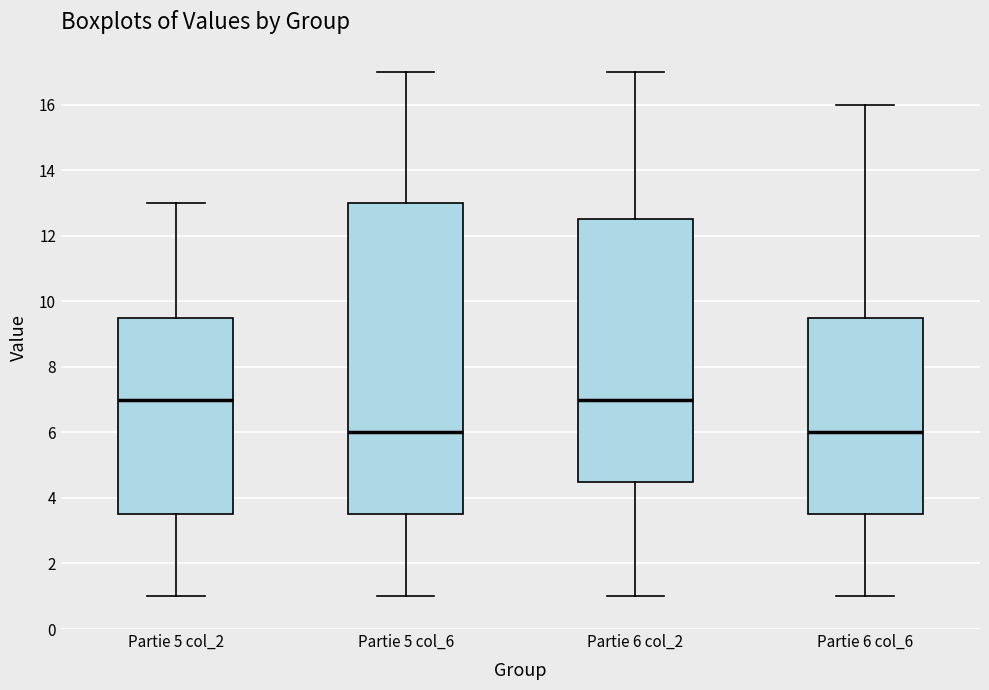

Where is the upper edge of the box for Partie 6 col_6 on the y-axis? The values are not printed on the chart, so give them approximately, as read against the axis.

9.6